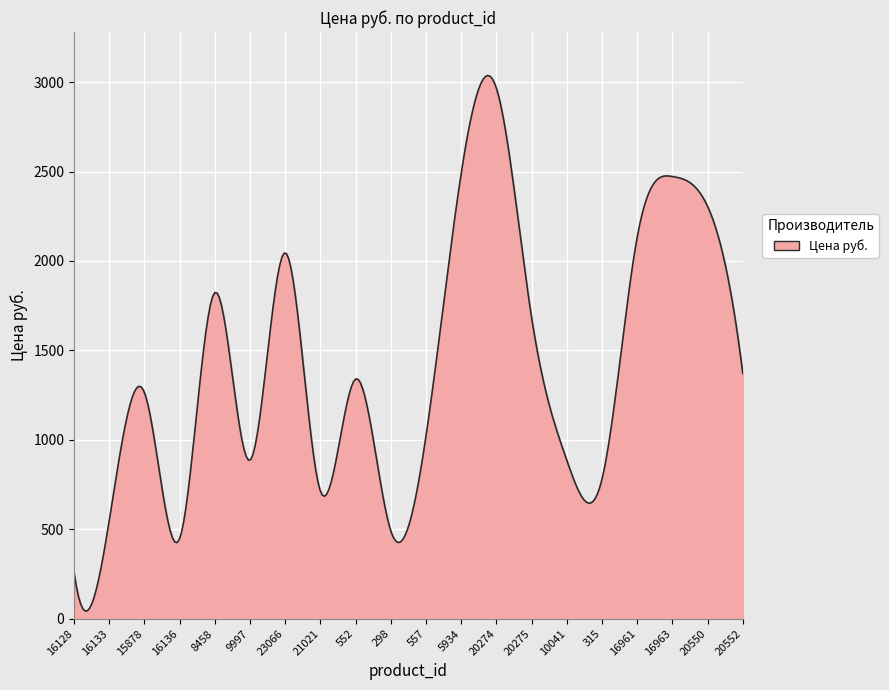

How many lines are shown in the chart?

1